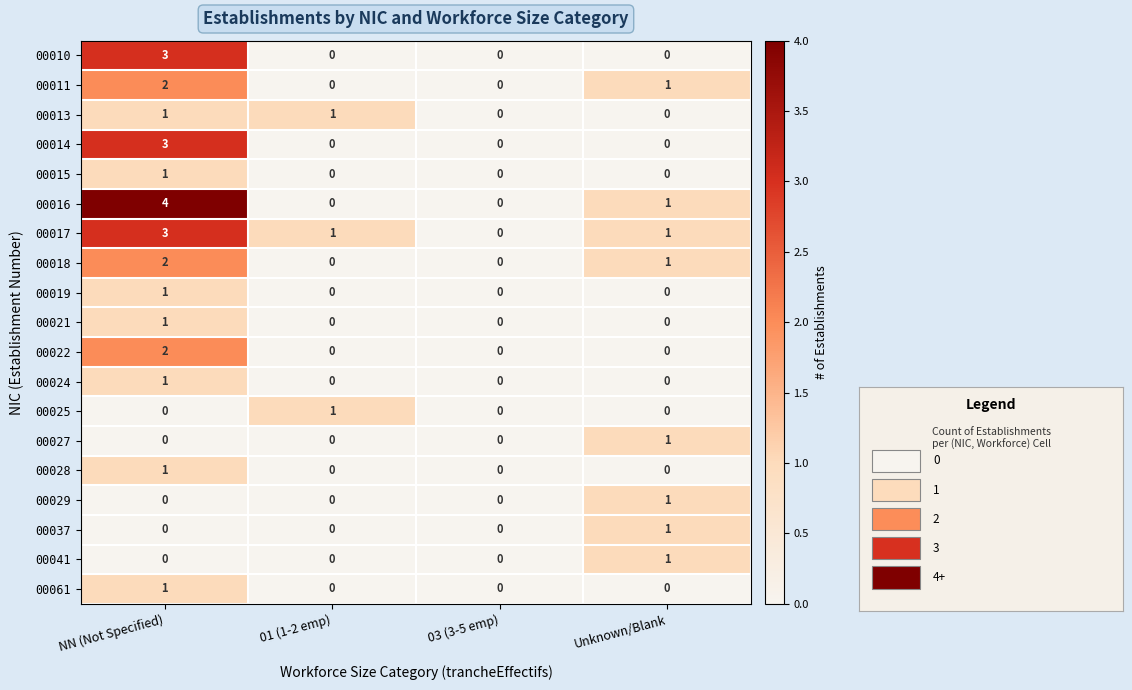

True or false: 00021 has a value of 0 at 03 (3-5 emp).

True